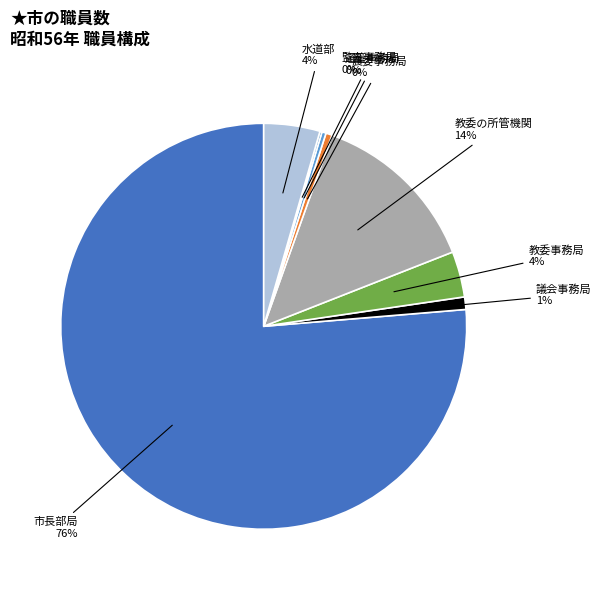

Which slice is the largest?

市長部局